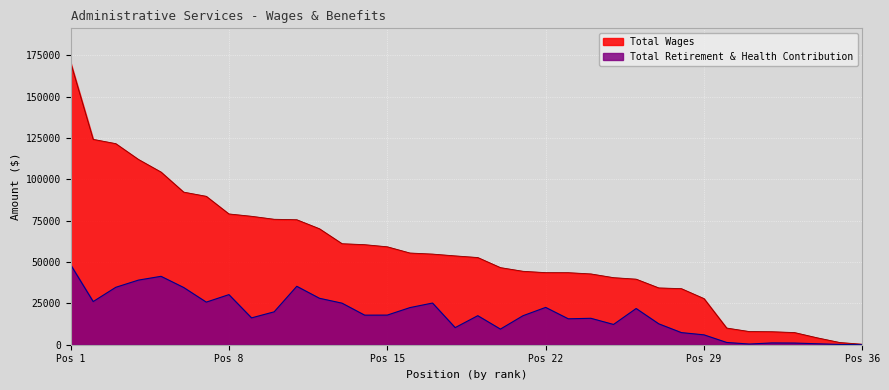

What is the average value of the Total Retirement & Health Contribution series?

18399